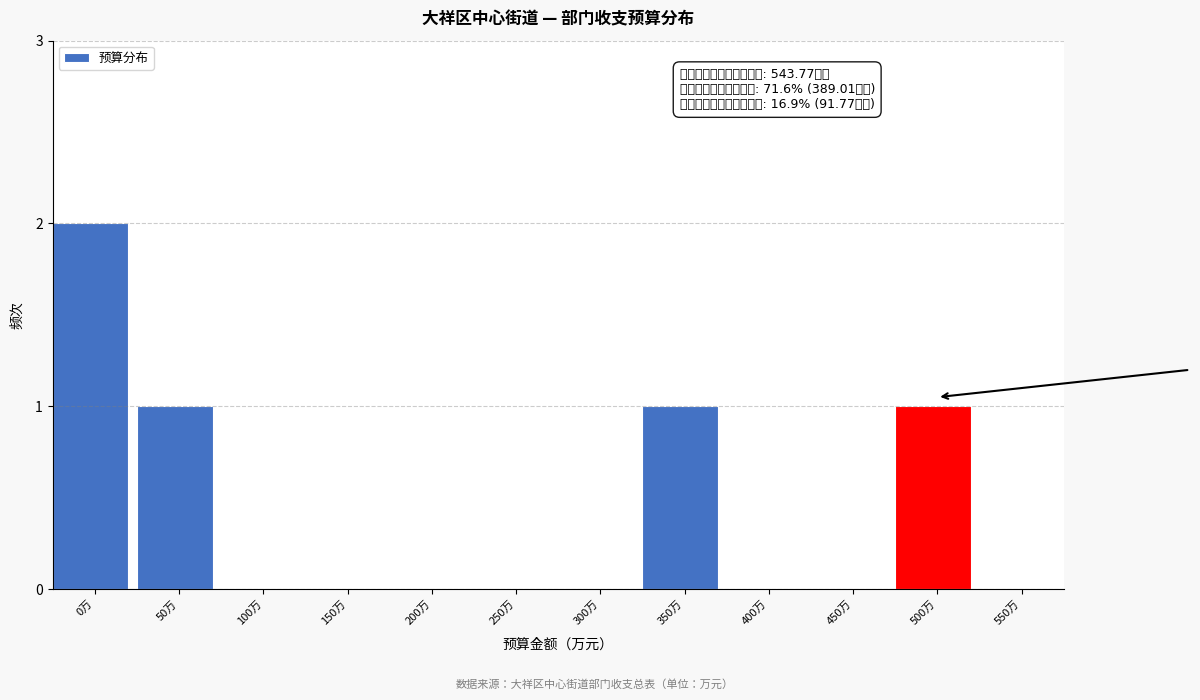

Reading left to right, list all the values displayed in this chart.

0万=2	50万=1	100万=0	150万=0	200万=0	250万=0	300万=0	350万=1	400万=0	450万=0	500万=1	550万=0